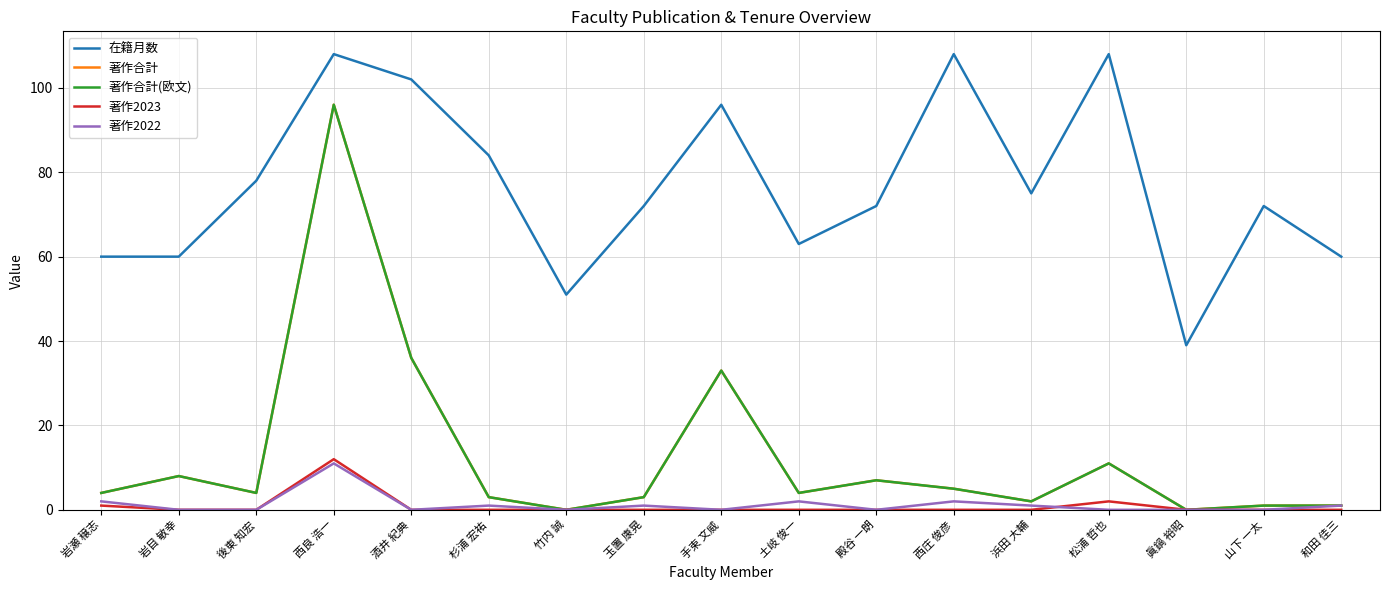

Which has a higher value, 浜田 大輔 or 後東 知宏?

後東 知宏